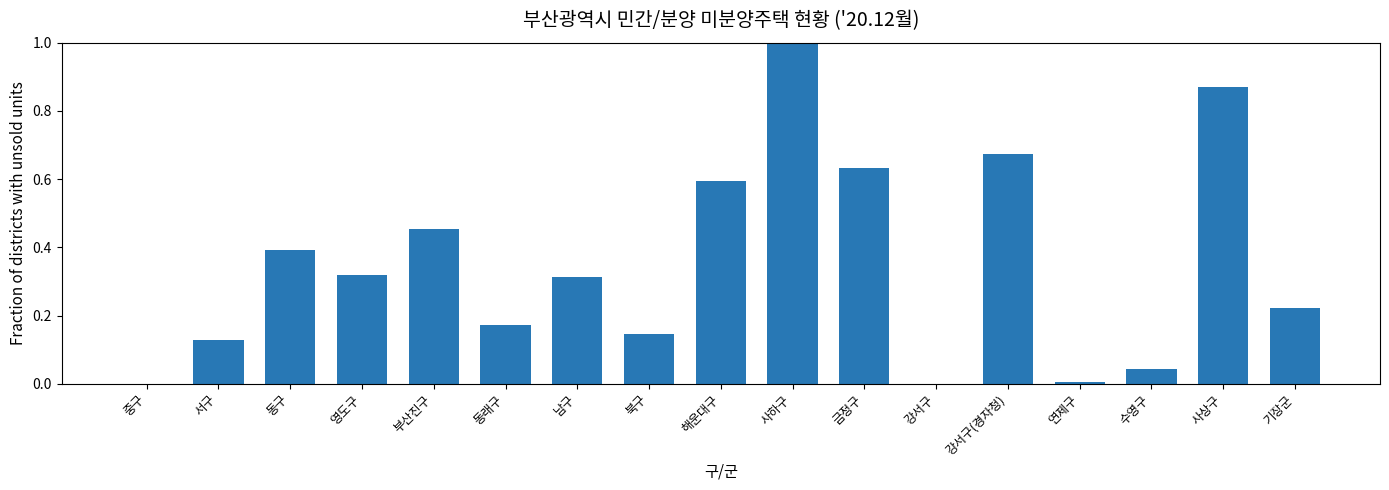

What is the sum of all values?

6.0